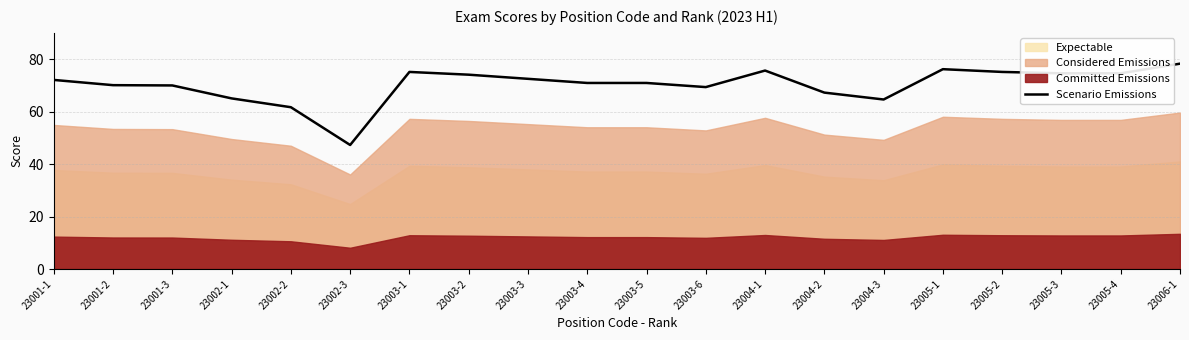

What is the label of the 13th point from the right?

23003-2